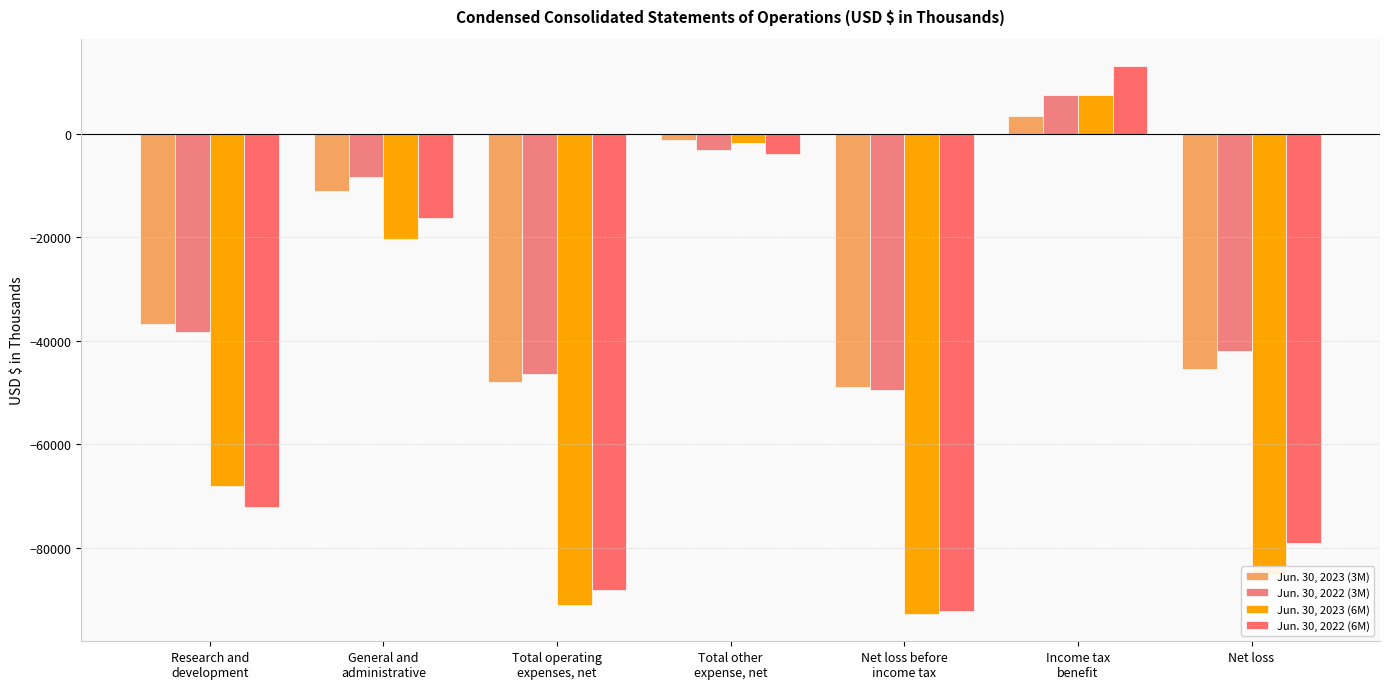

What is the difference between the maximum and minimum values in the Jun. 30, 2023 (3M) series?

52492